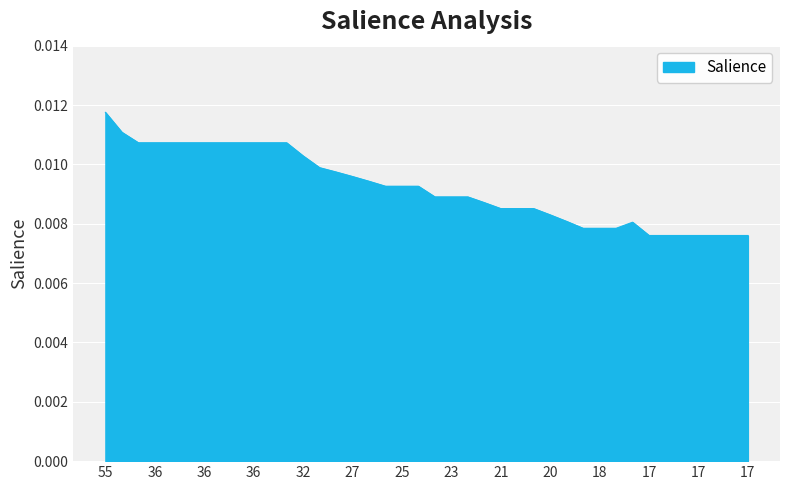

Does the chart display data point markers on the line(s)?

No